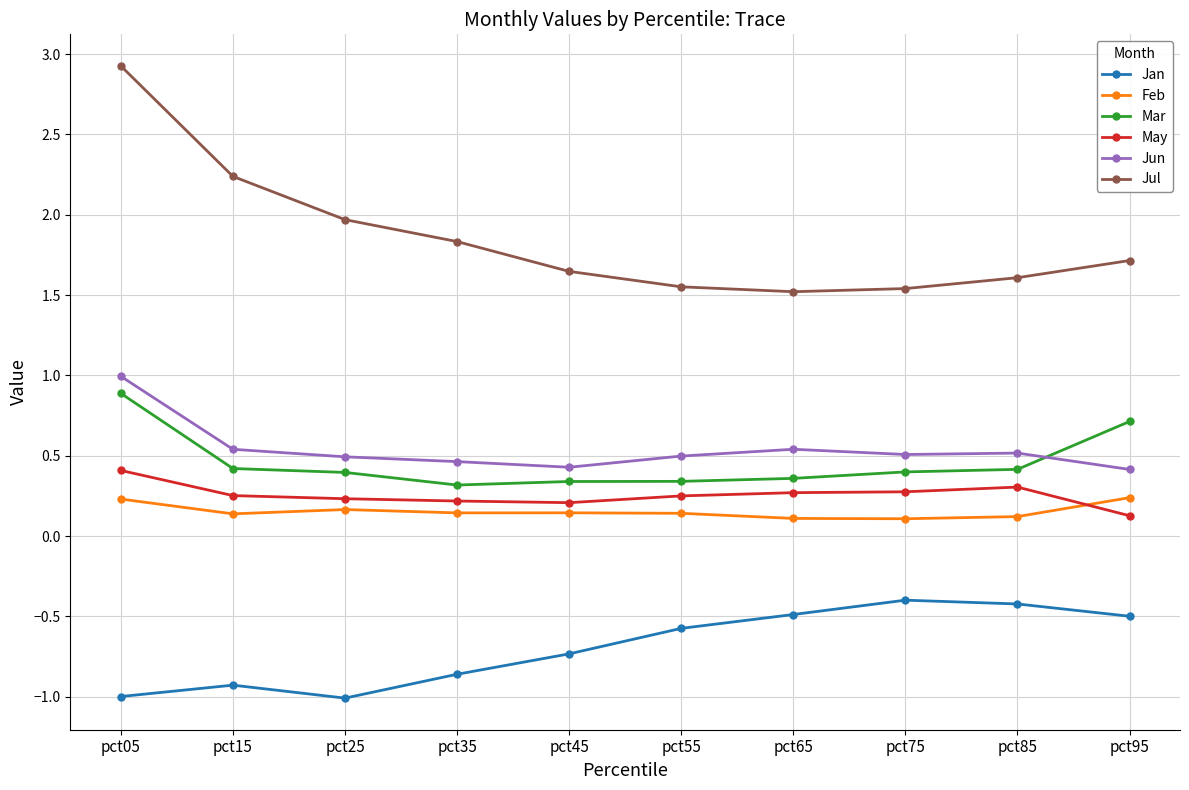

What is the difference between the highest and lowest values at pct45?

2.4